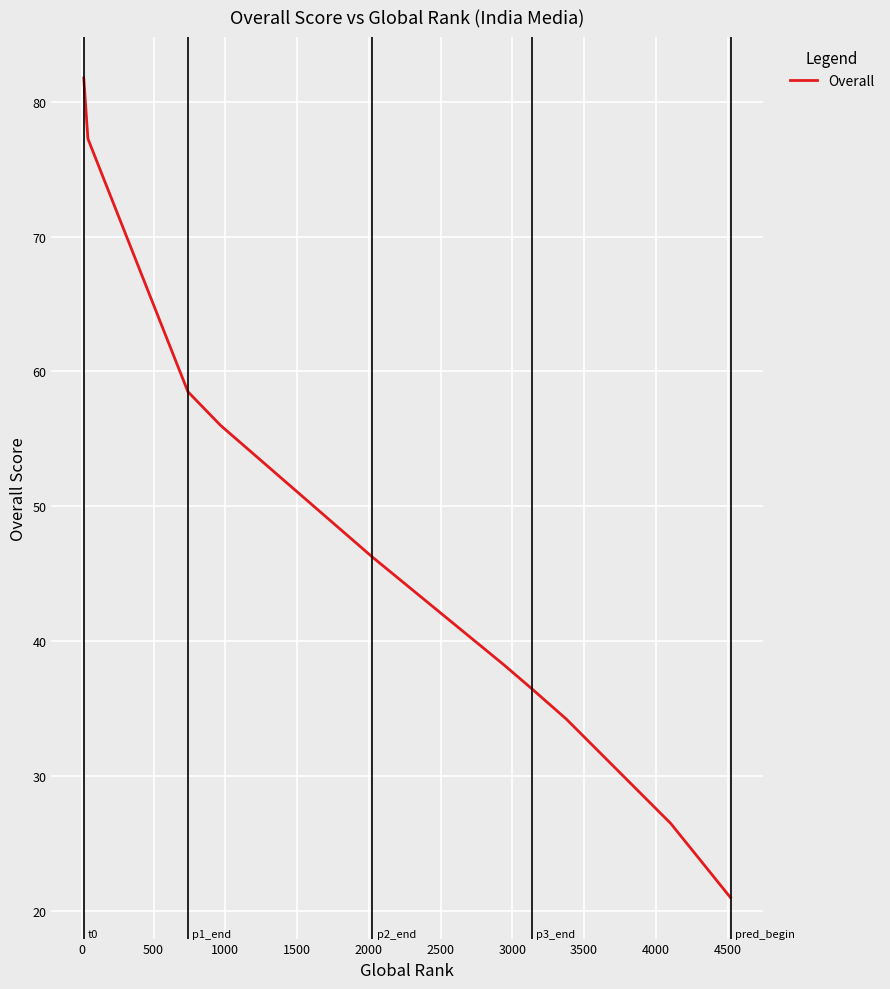

What is the maximum value shown in the chart?

81.8